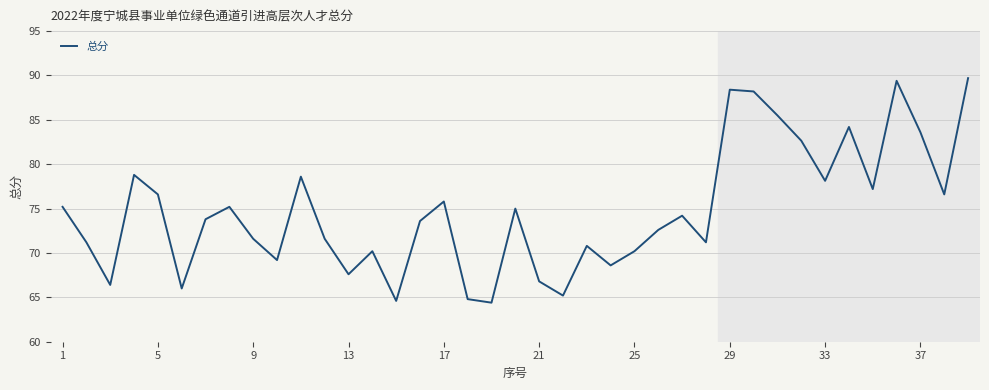

What is the greatest value displayed?

89.7